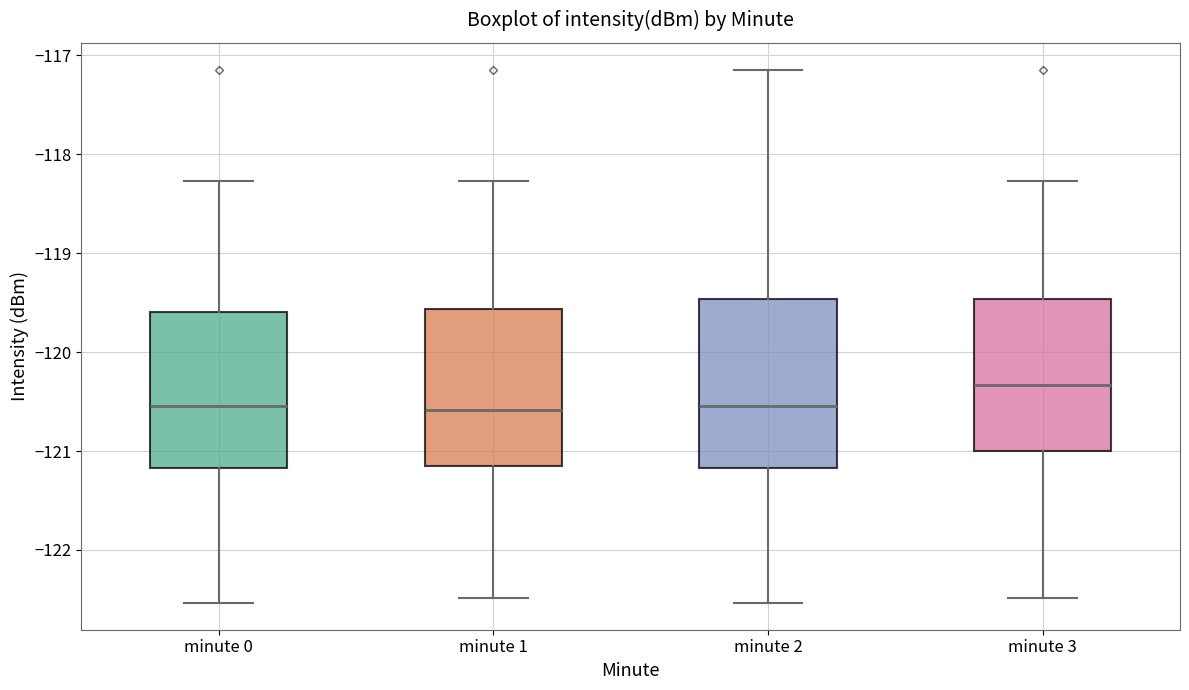

Where does the upper whisker of the box for minute 1 end on the y-axis? The values are not printed on the chart, so give them approximately, as read against the axis.

-118.3